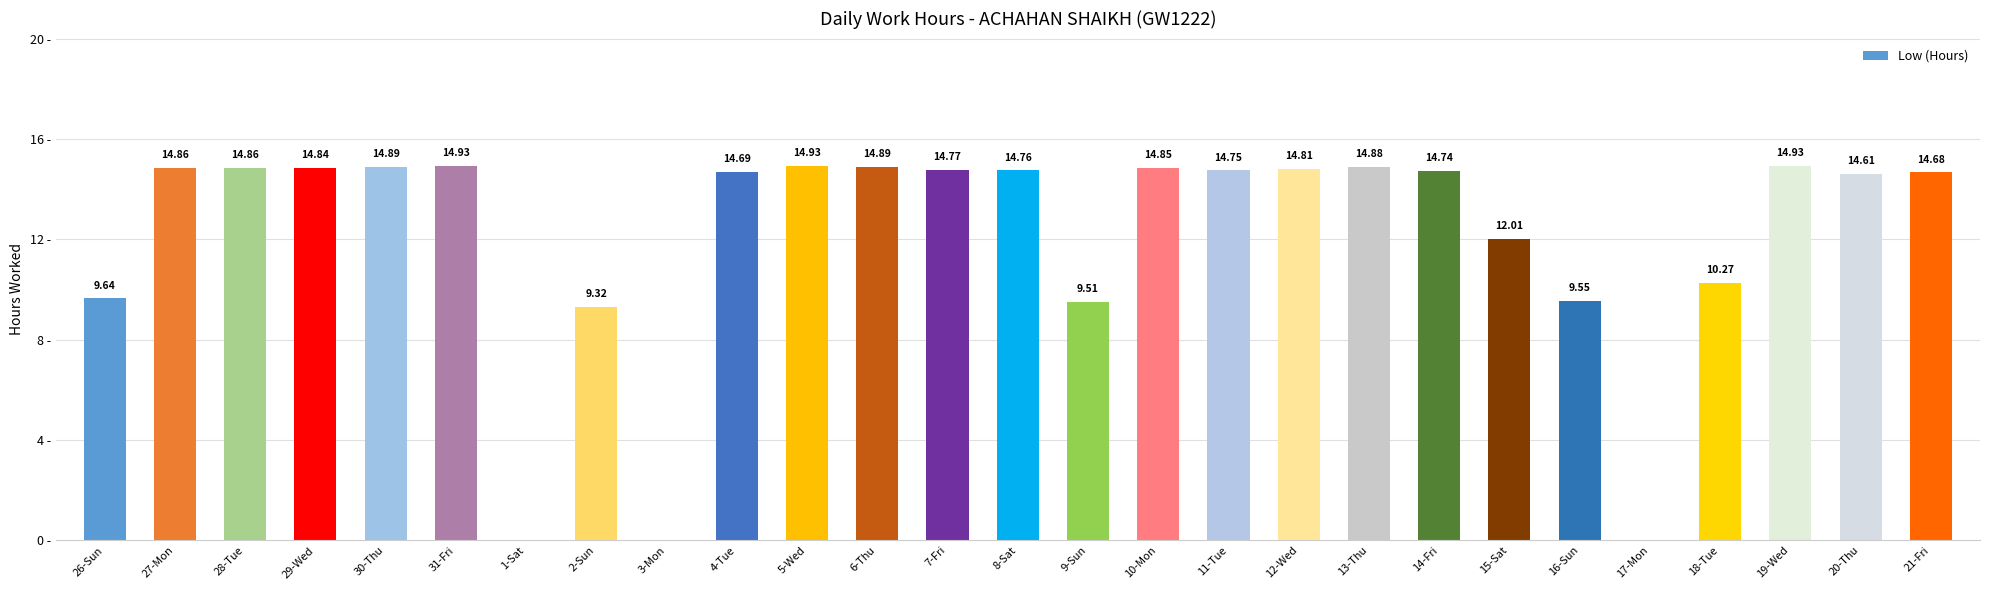

Which has a higher value, 9-Sun or 18-Tue?

18-Tue